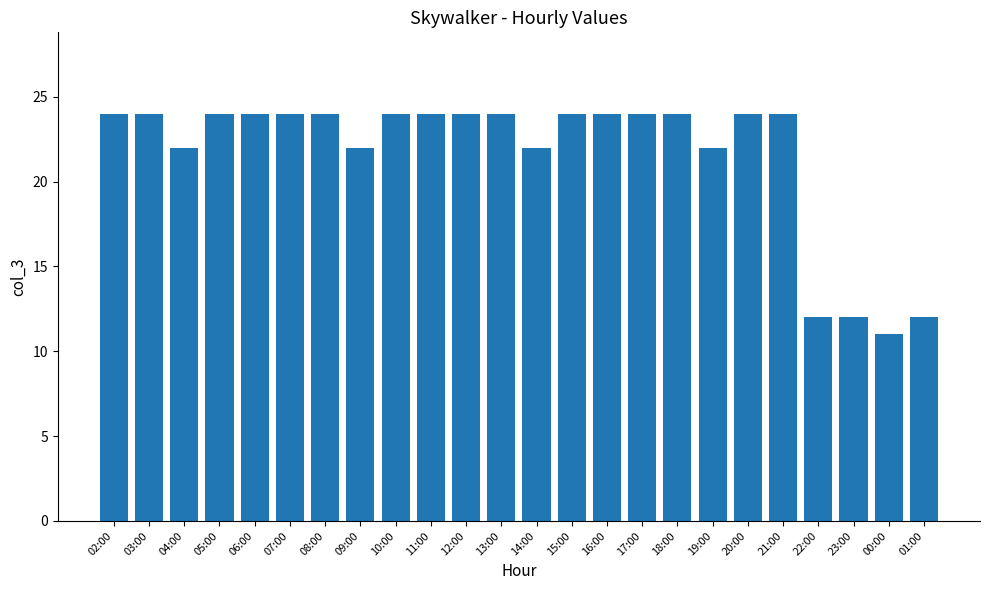

What is the average value?

22